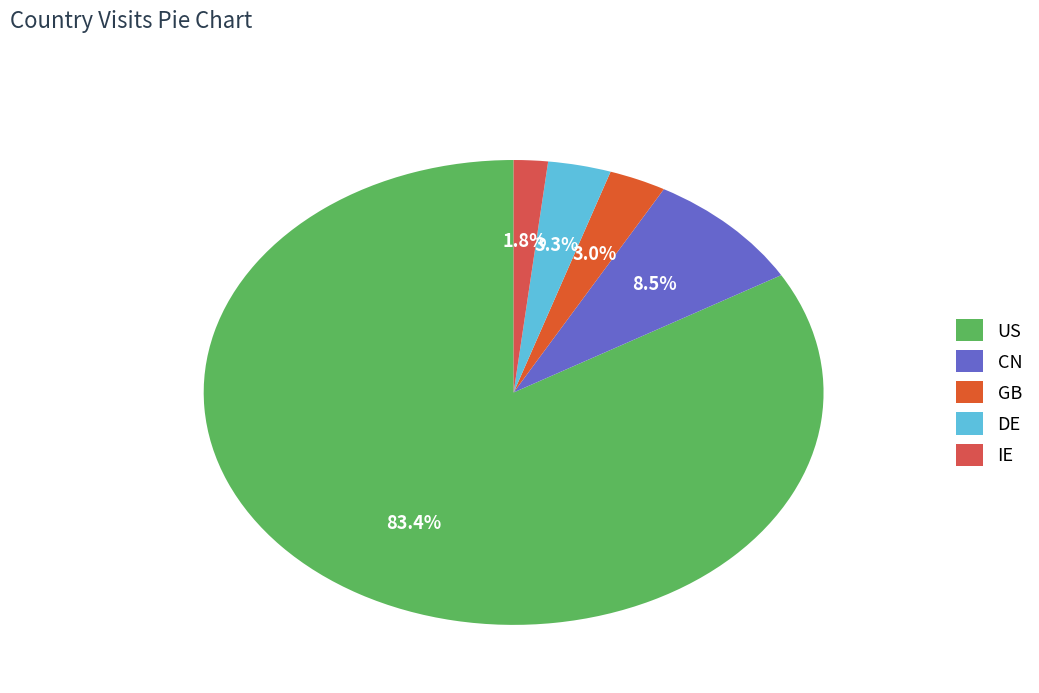

To the nearest percent, what is the combined percentage of US and IE?

85%